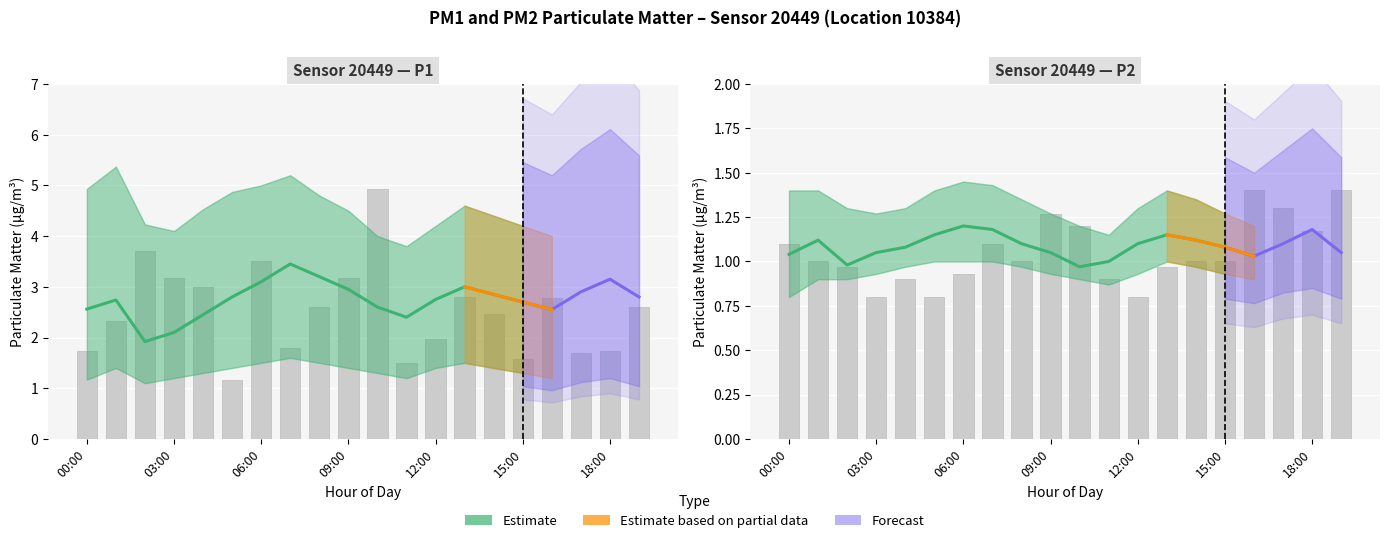

What position from the right is 06:00?

14